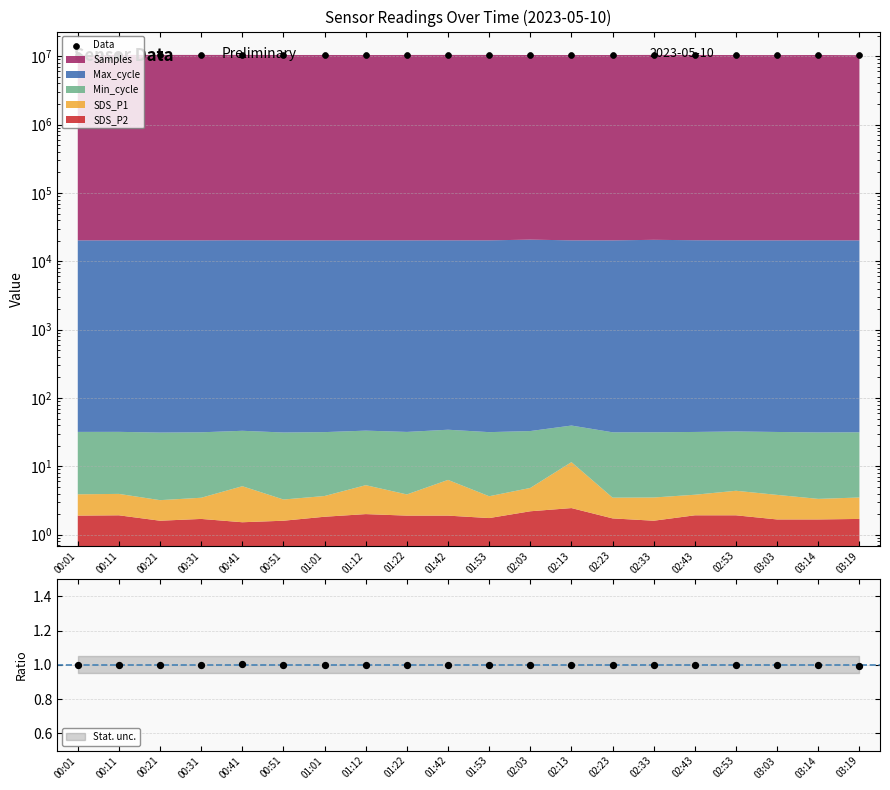

What is the change in value from 02:03 to 02:13?

-9596.3